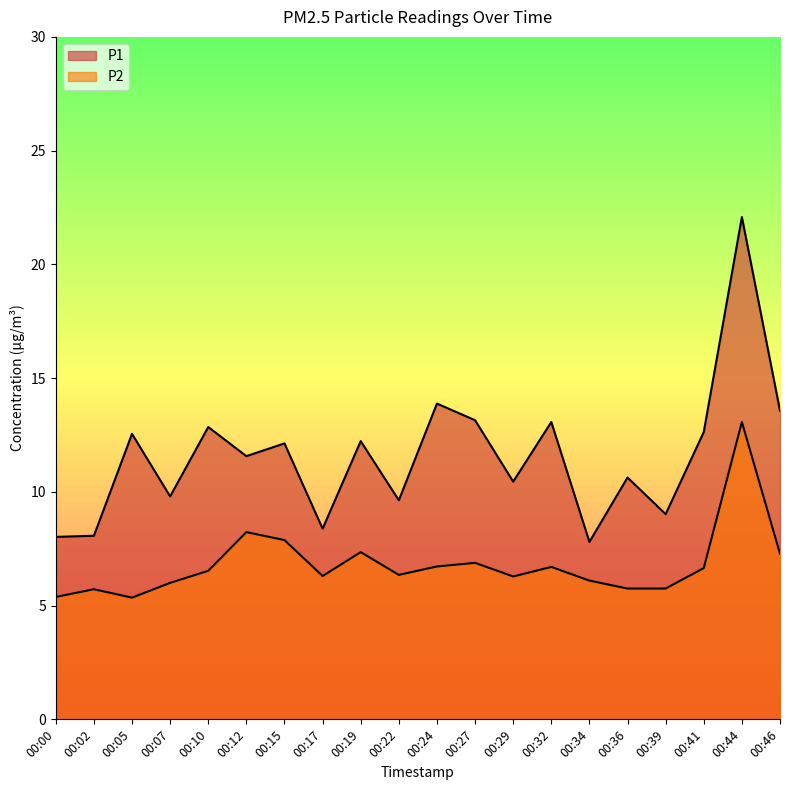

How many interior local valleys does the P1 series have?

7